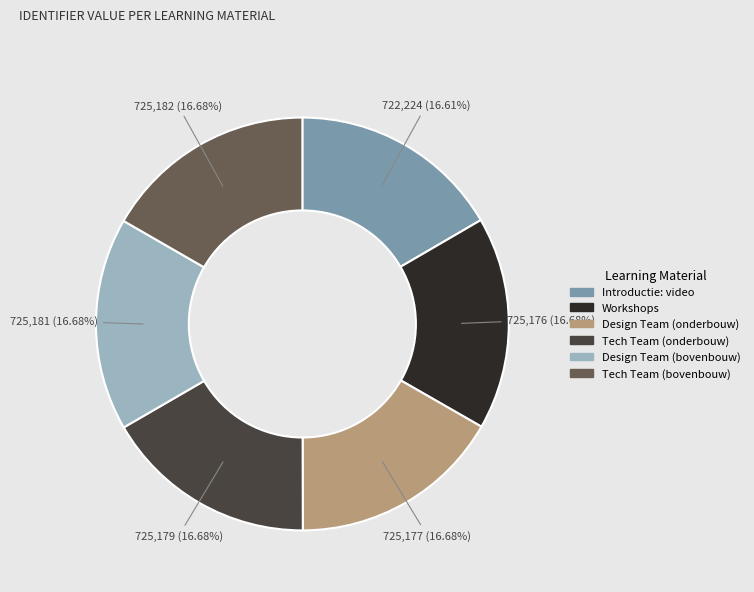

To the nearest percent, what is the average slice percentage?

17%